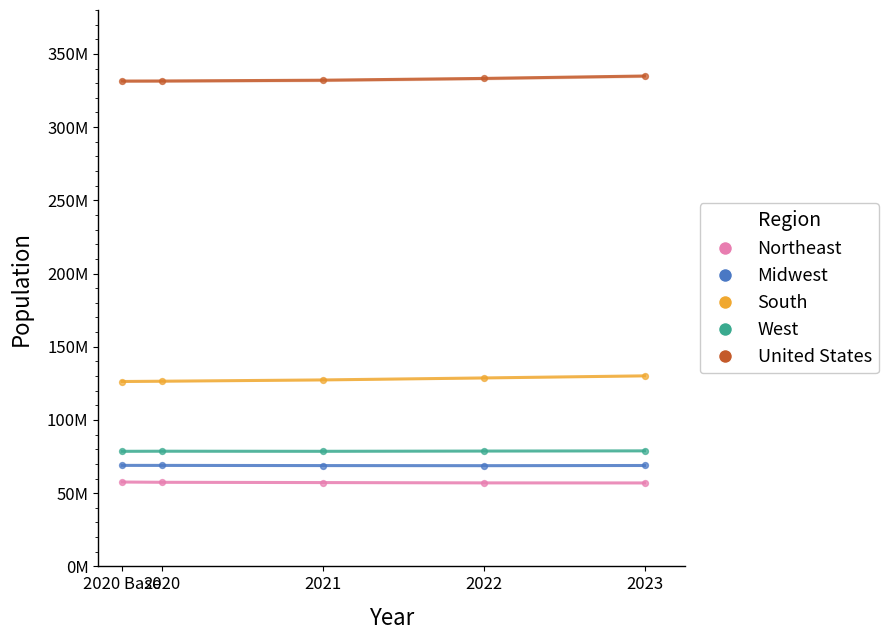

What are all the series names shown in the legend?

Northeast, Midwest, South, West, United States